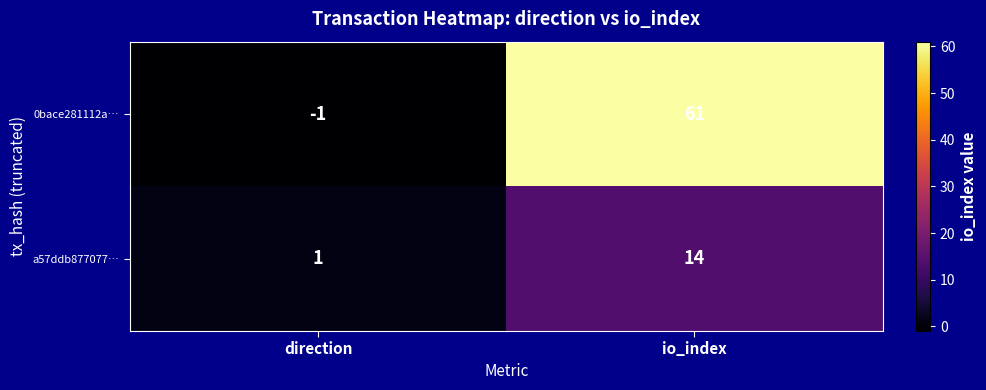

Which series has the largest range (max minus min)?

0bace281112a…